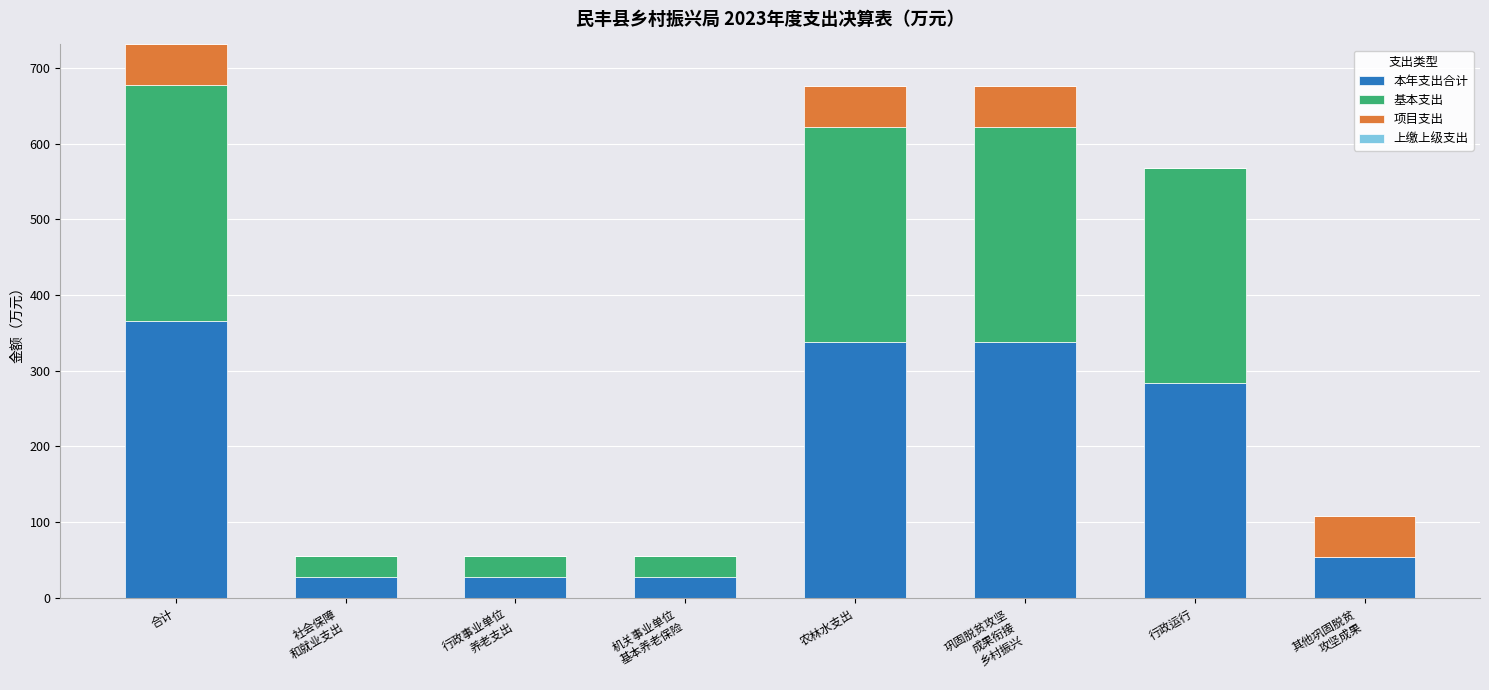

At which category is the sum across all series the highest?

合计